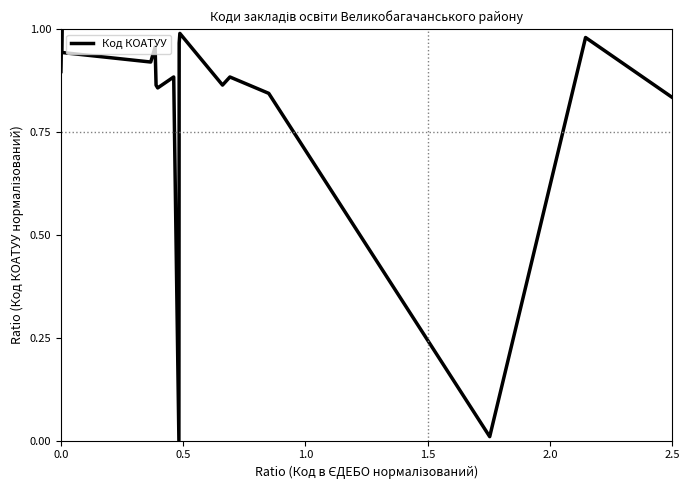

The value at 2.5 is 1.4. True or false?

False